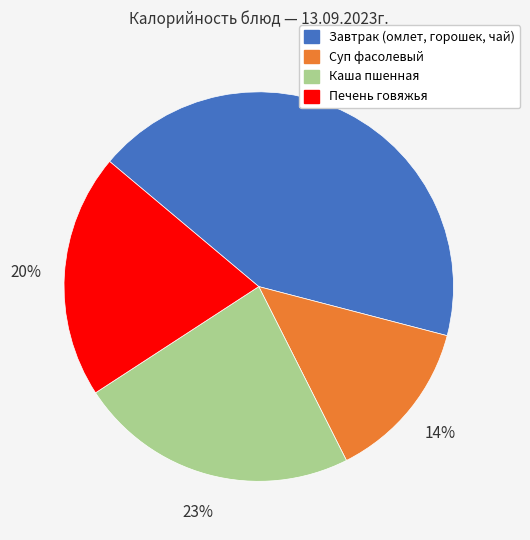

Approximately how many times larger is the value at Суп фасолевый compared to Печень говяжья?

0.7